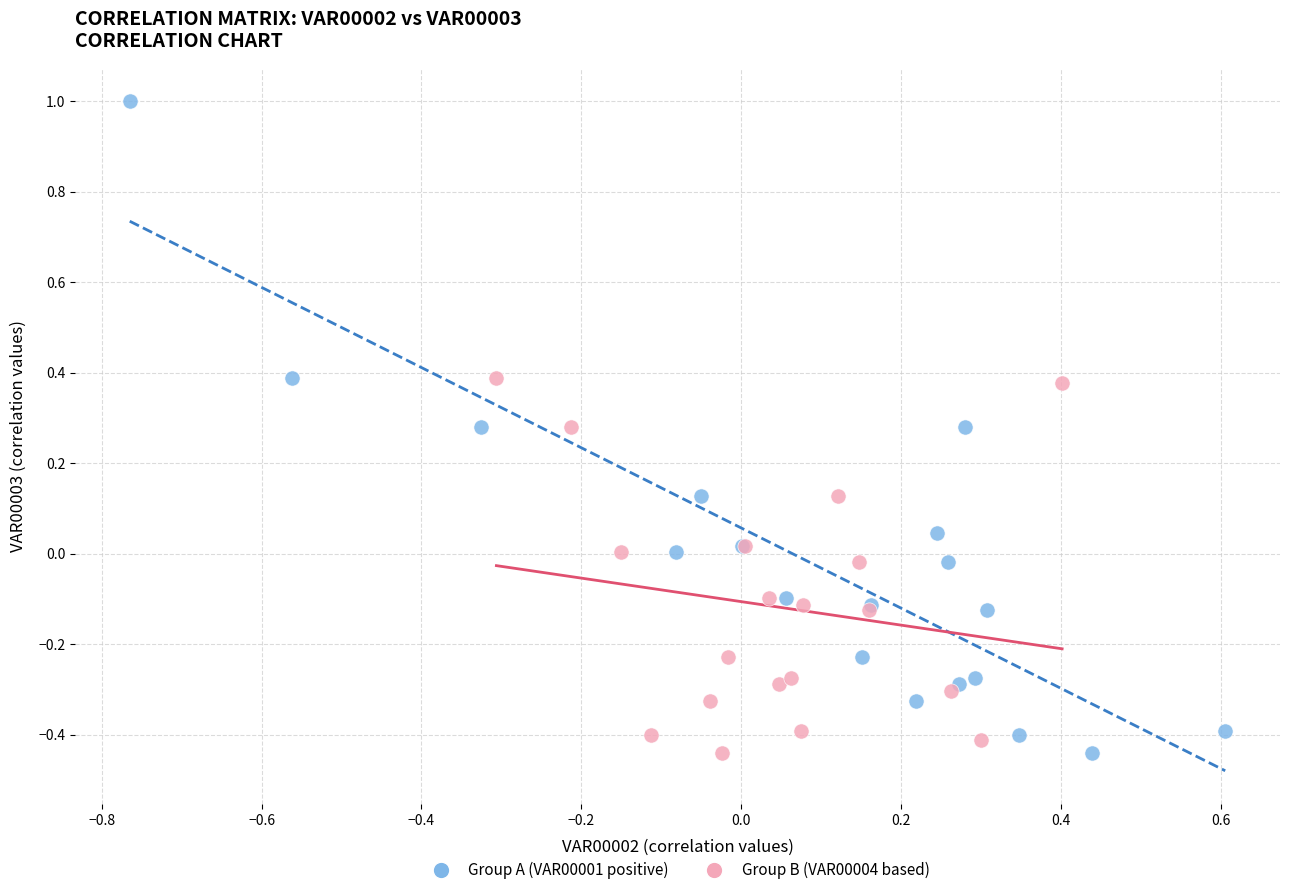

Which series has the largest Y range (max minus min)?

Group A (VAR00001 positive)